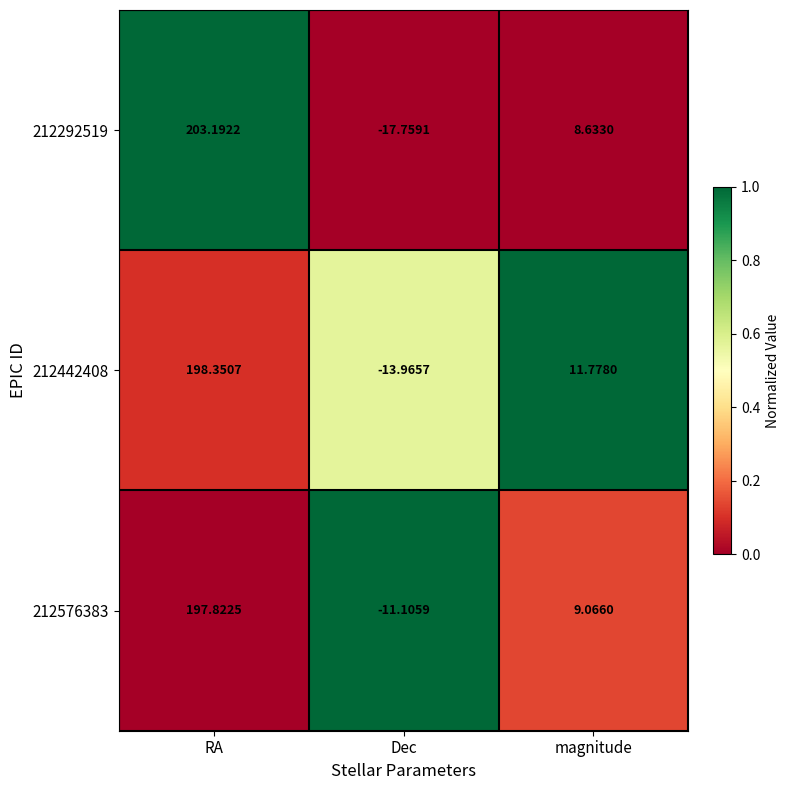

Which label corresponds to the smallest value in the chart?

Dec